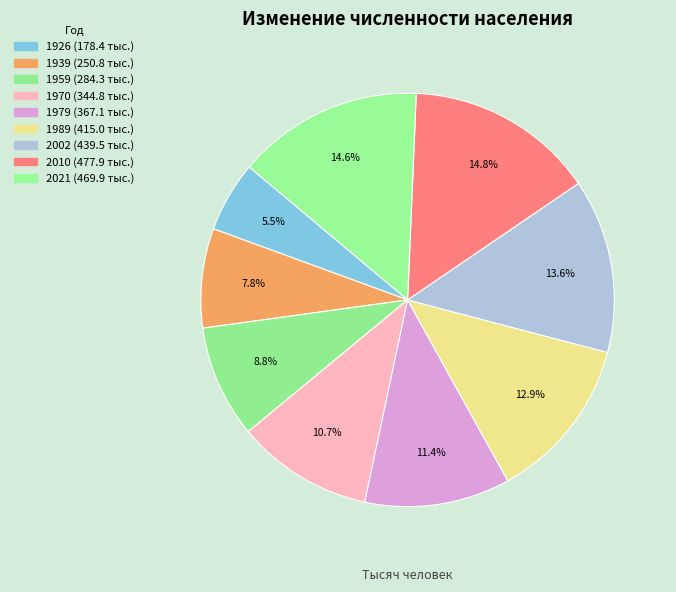

How many slices are in this pie chart?

9